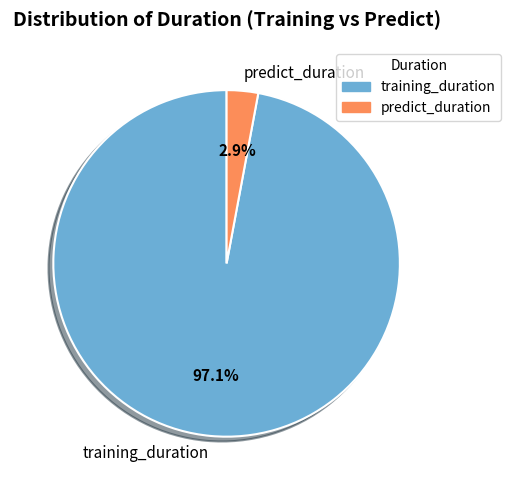

To the nearest percent, what portion does training_duration represent?

97%